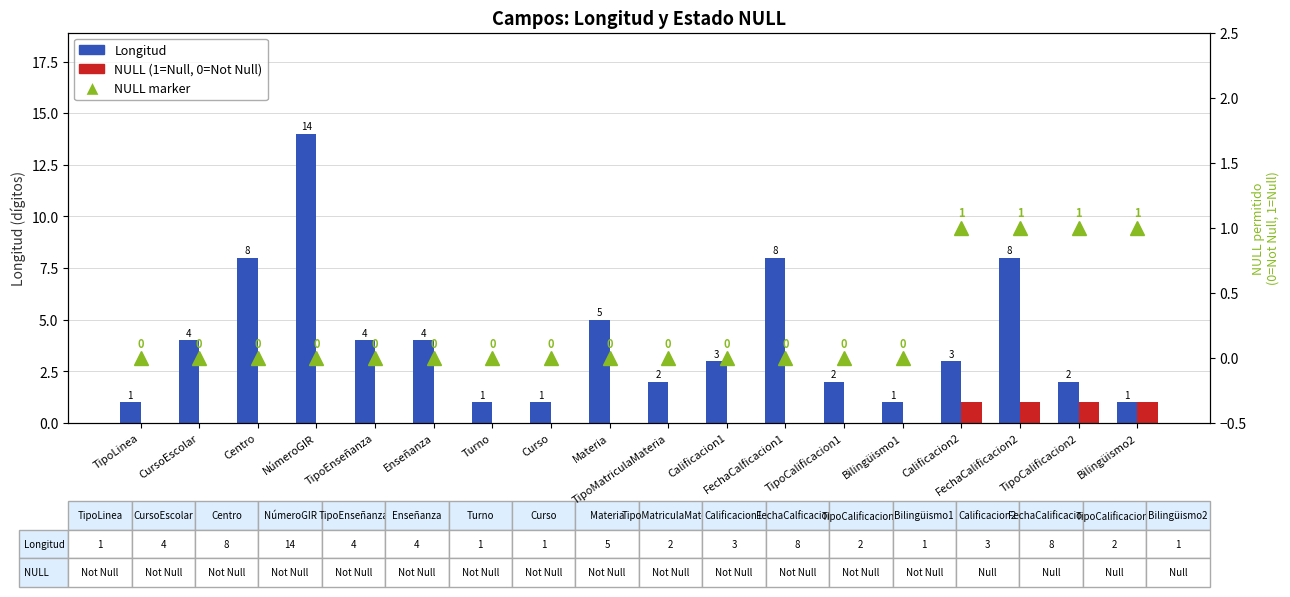

Is the value of Longitud at TipoLinea greater than the value of NULL (1=Null,0=Not Null) at FechaCalficacion1?

Yes